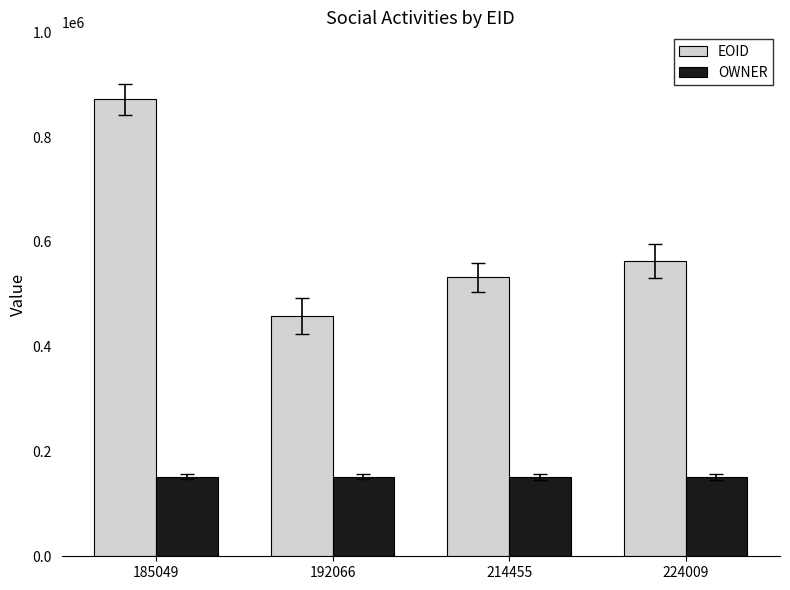

How many groups of bars are there?

4